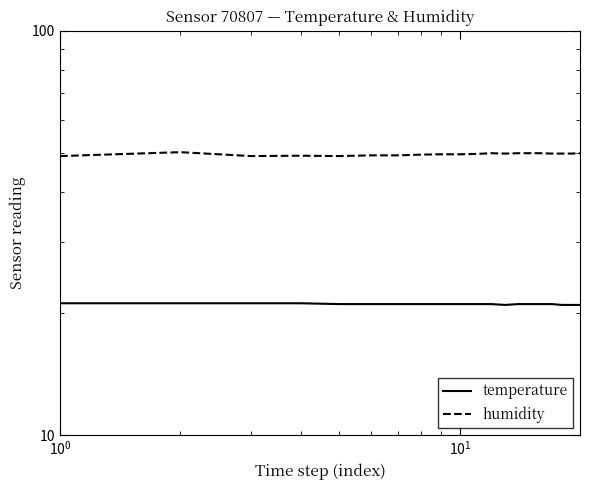

What is the value of the temperature point at the 14th from the left?

21.1